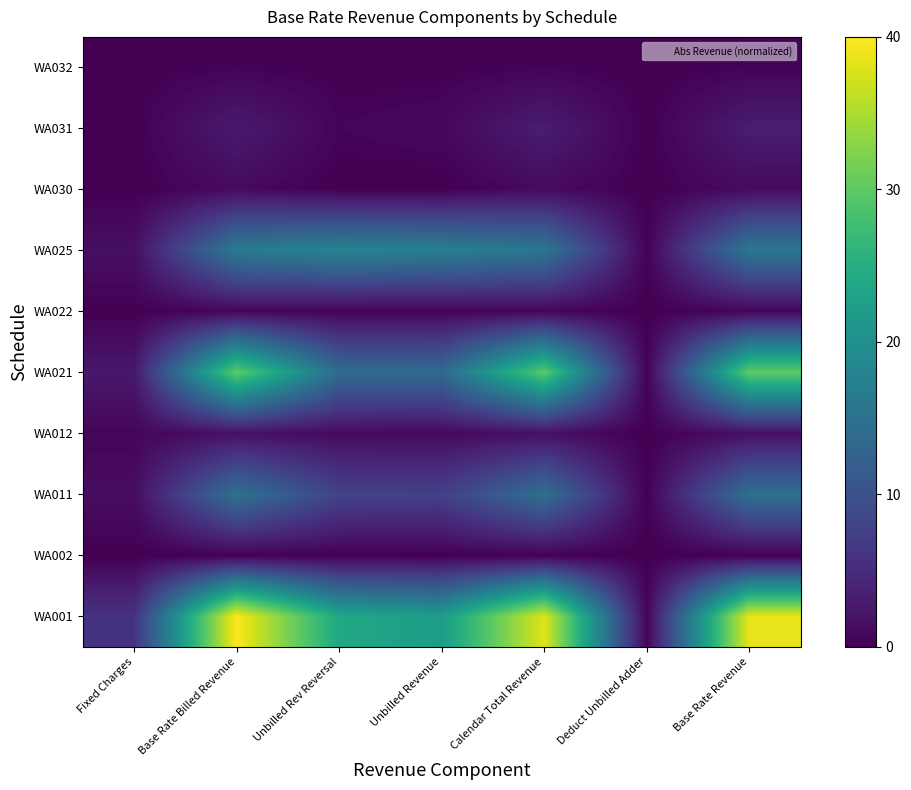

At which category is the sum across all series the highest?

Base Rate Billed Revenue